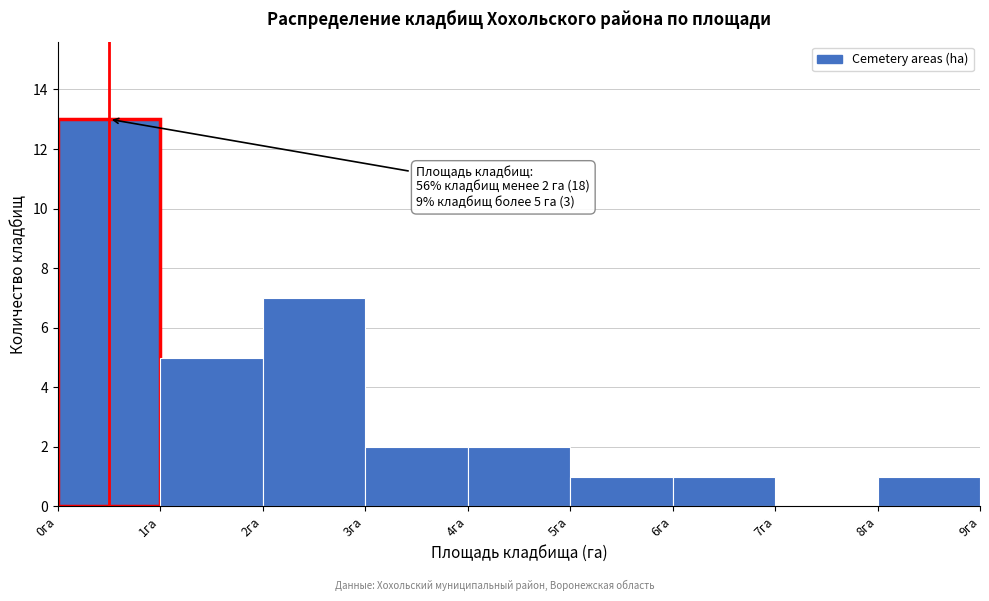

Which range on the x-axis has the tallest bar?

0 to 1